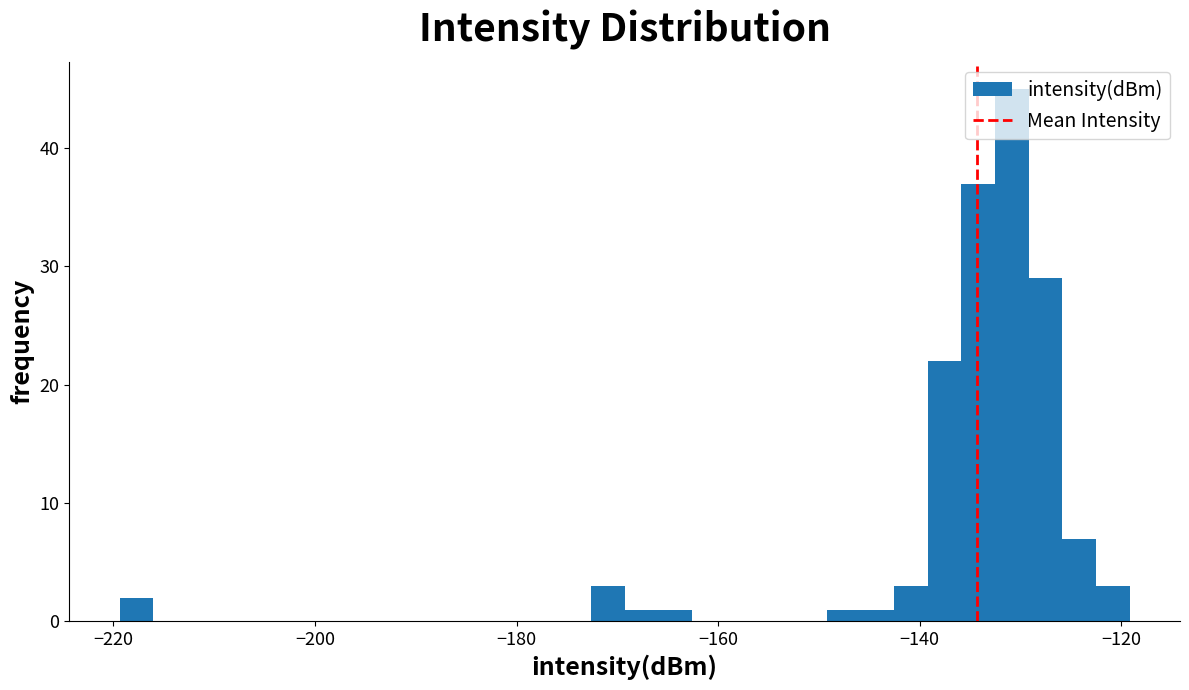

Around what value on the x-axis is the tallest bar? Give the approximate position of its centre, as read against the axis.

-130